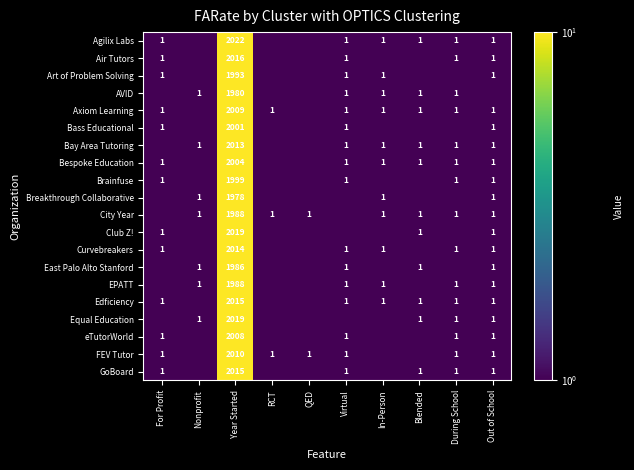

True or false: Agilix Labs has a value of 1.0 at For Profit.

True